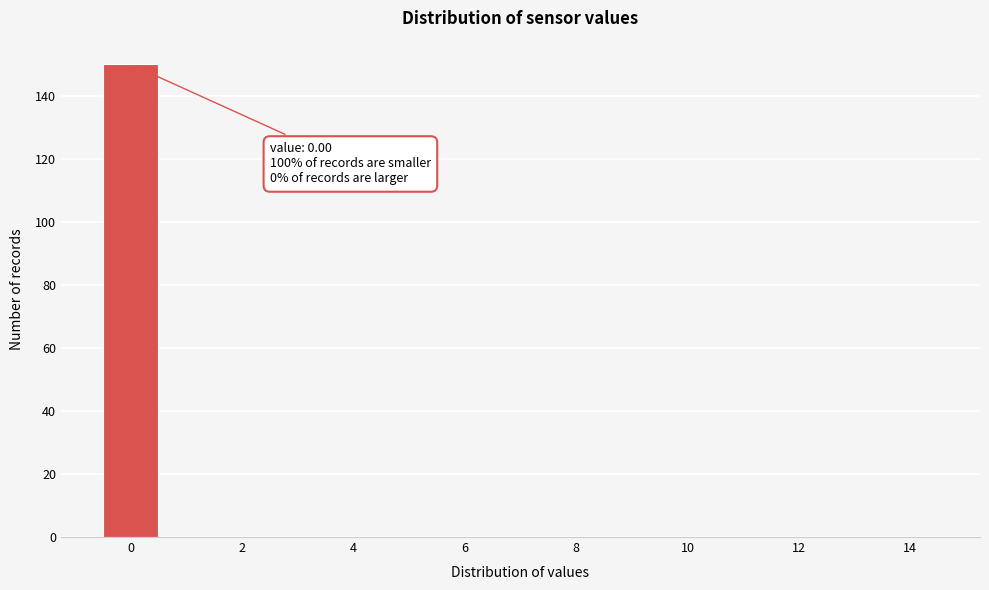

Over which range of the x-axis is the bar tallest?

-0.5 to 0.5